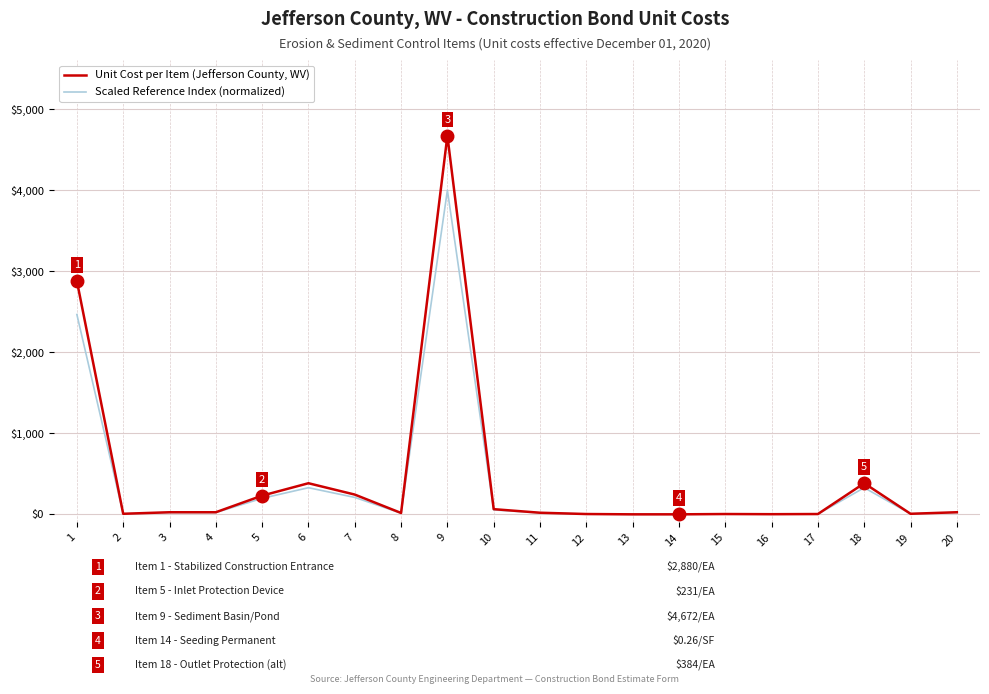

At which label does Unit Cost per Item (Jefferson County, WV) first exceed 26?

1